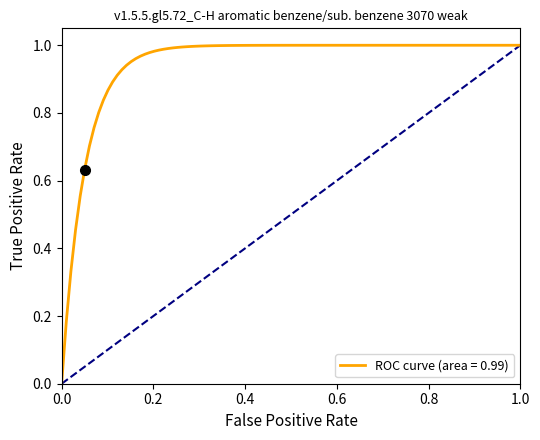

How many series are shown in this chart?

1